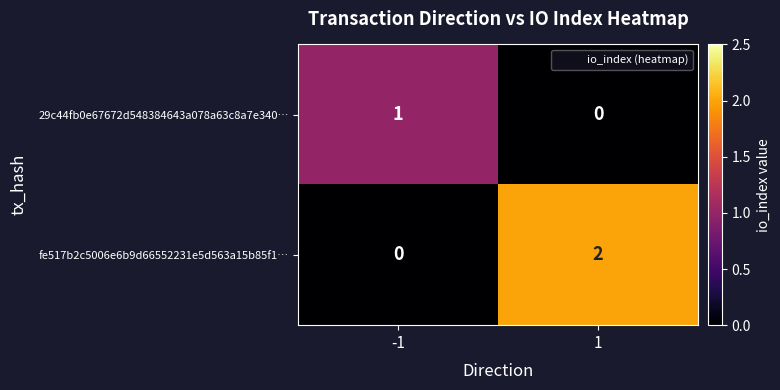

Reading right to left, list all the values displayed in this chart.

29c44fb0e67672d548384643a078a63c8a7e340…: 1=0	-1=1
fe517b2c5006e6b9d66552231e5d563a15b85f1…: 1=2	-1=0